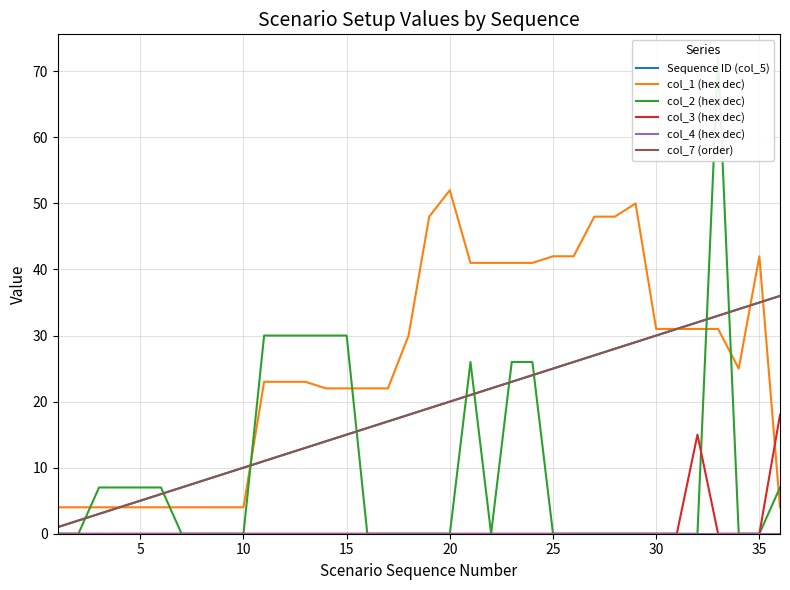

Reading left to right, list all the values displayed in this chart.

Sequence ID (col_5): 1	2	3	4	5	6	7	8	9	10	11	12	13	14	15	16	17	18	19	20	21	22	23	24	25	26	27	28	29	30	31	32	33	34	35	36
col_1 (hex dec): 4	4	4	4	4	4	4	4	4	4	23	23	23	22	22	22	22	30	48	52	41	41	41	41	42	42	48	48	50	31	31	31	31	25	42	4
col_2 (hex dec): 0	0	7	7	7	7	0	0	0	0	30	30	30	30	30	0	0	0	0	0	26	0	26	26	0	0	0	0	0	0	0	0	72	0	0	7
col_3 (hex dec): 0	0	0	0	0	0	0	0	0	0	0	0	0	0	0	0	0	0	0	0	0	0	0	0	0	0	0	0	0	0	0	15	0	0	0	18
col_4 (hex dec): 0	0	0	0	0	0	0	0	0	0	0	0	0	0	0	0	0	0	0	0	0	0	0	0	0	0	0	0	0	0	0	0	0	0	0	0
col_7 (order): 1	2	3	4	5	6	7	8	9	10	11	12	13	14	15	16	17	18	19	20	21	22	23	24	25	26	27	28	29	30	31	32	33	34	35	36